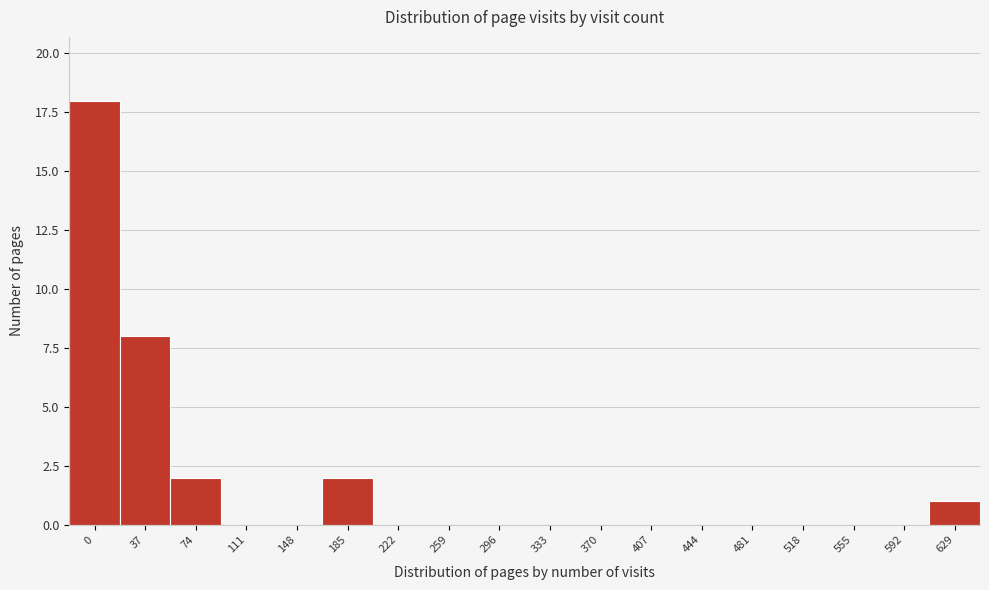

Reading left to right, transcribe all the data shown in this chart.

0=18	37=8	74=2	111=0	148=0	185=2	222=0	259=0	296=0	333=0	370=0	407=0	444=0	481=0	518=0	555=0	592=0	629=1